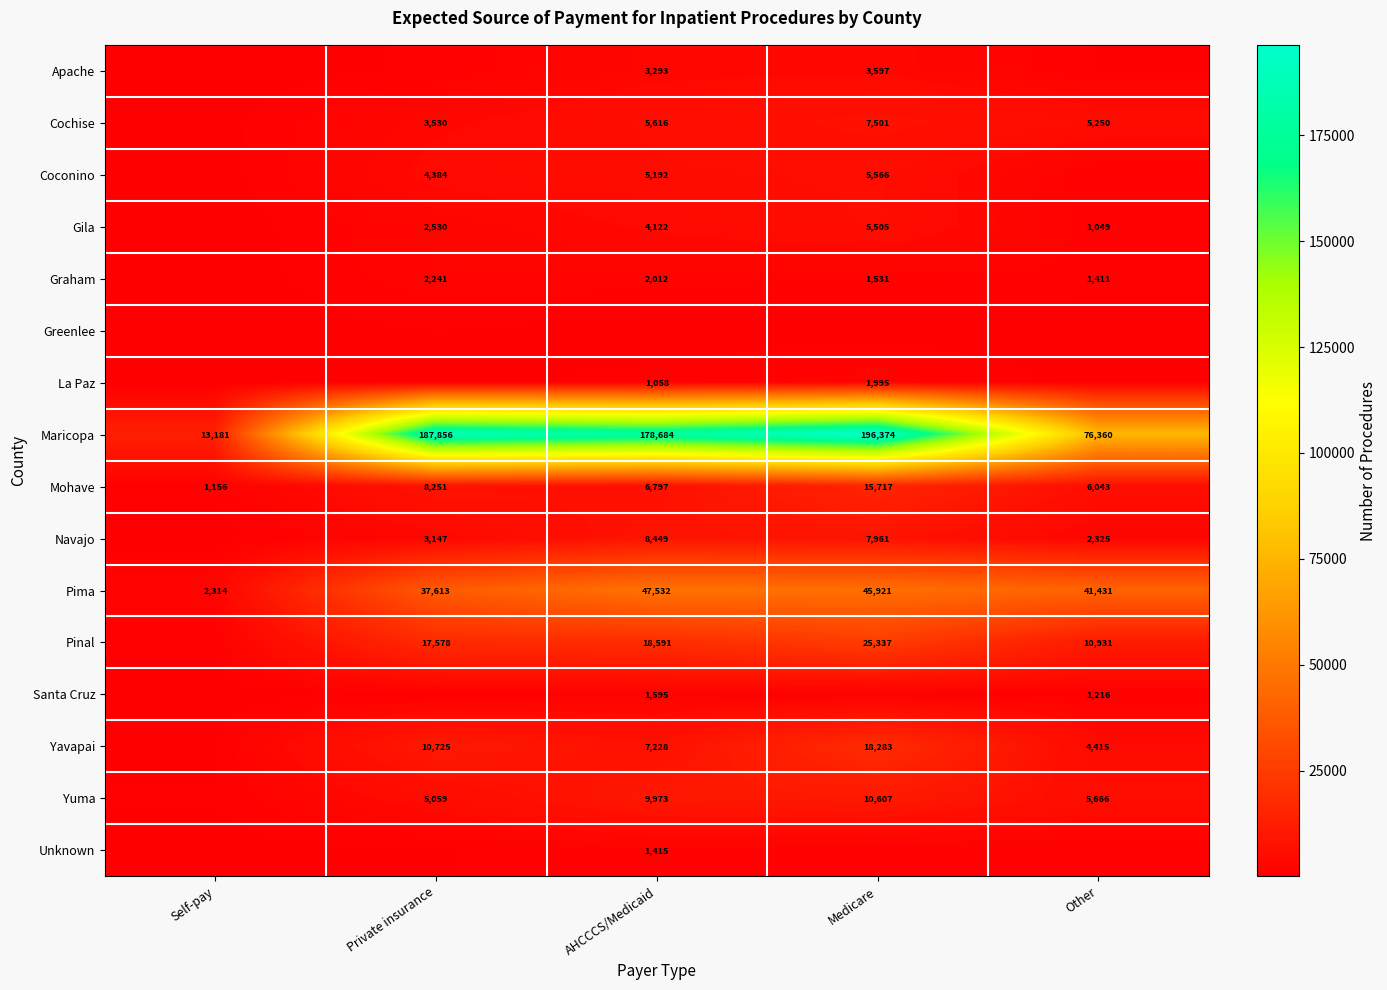

At how many categories does at least one series exceed 136848?

3